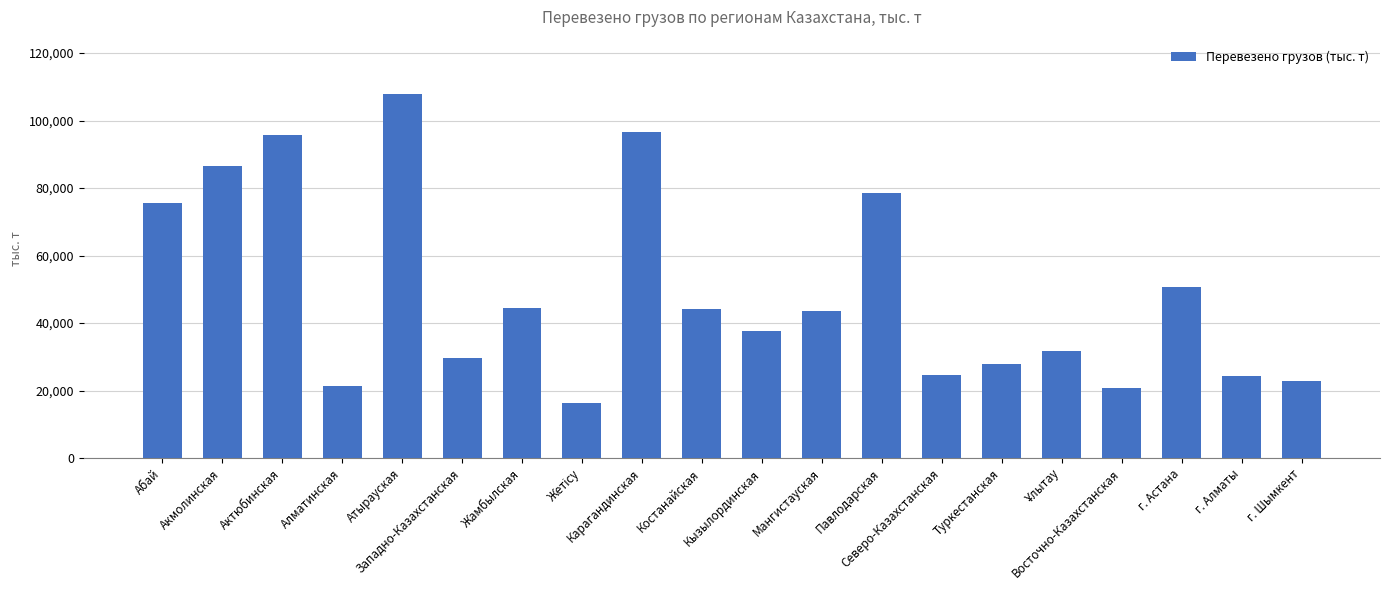

The chart shows a value of 39206.9 at г. Шымкент. True or false?

False